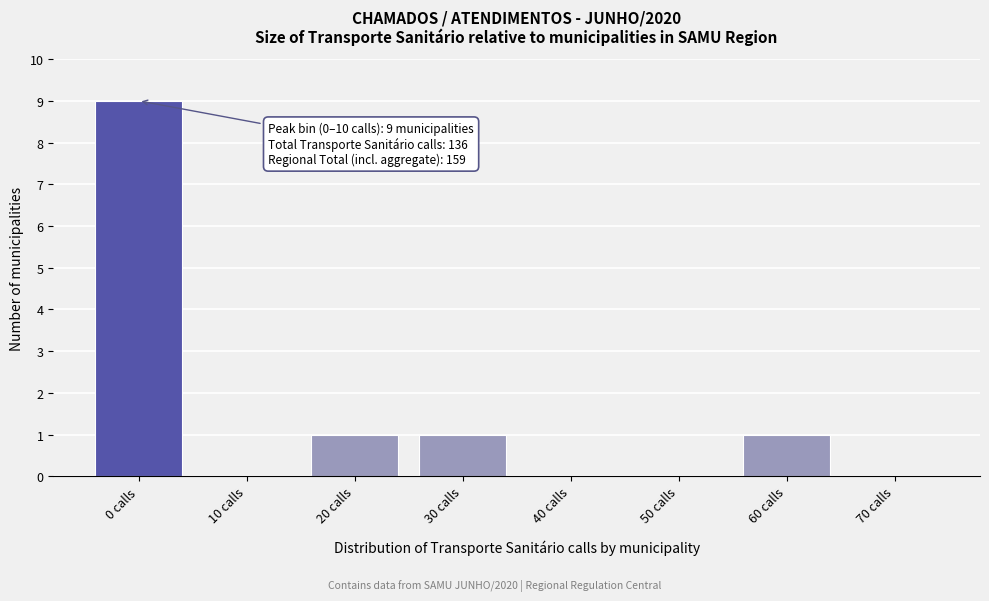

Reading right to left, extract all data points from this chart.

70 calls=0	60 calls=1	50 calls=0	40 calls=0	30 calls=1	20 calls=1	10 calls=0	0 calls=9